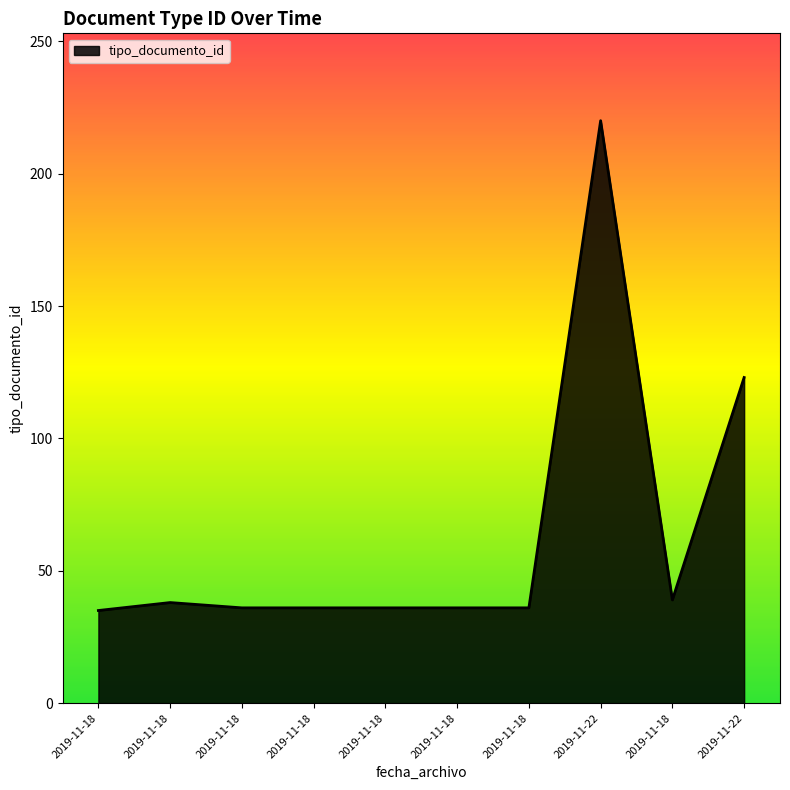

How many categories are shown in the chart?

10